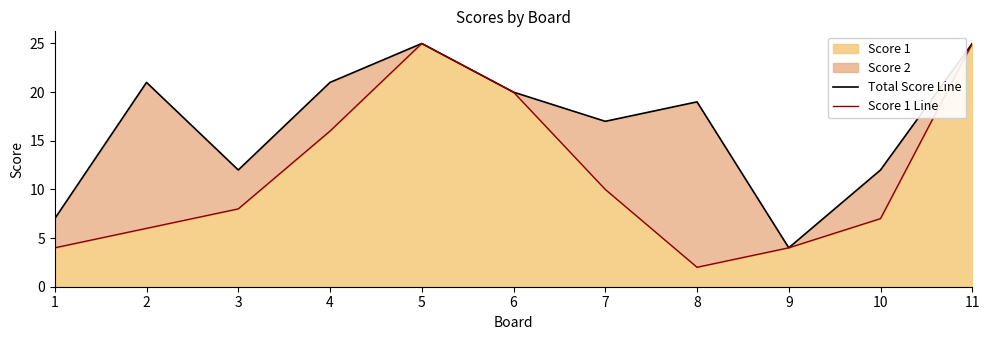

True or false: Total Score Line and Score 1 Line intersect in this chart.

False